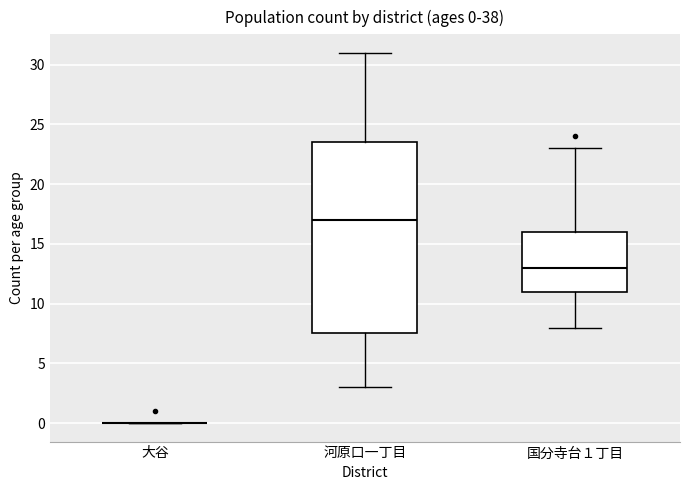

Comparing the boxes themselves (not the whiskers), which one is the tallest?

河原口一丁目